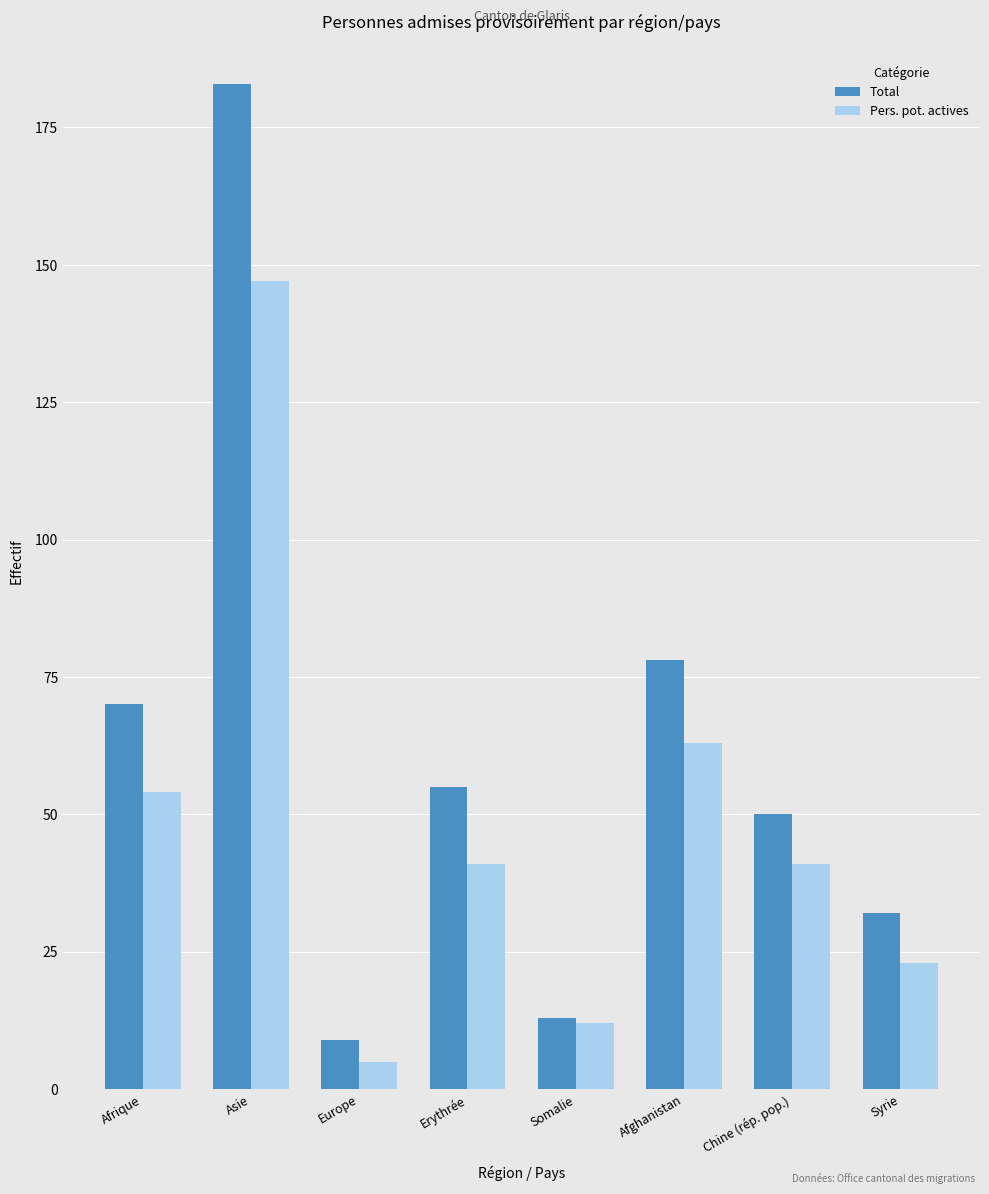

What is the average value of the Pers. pot. actives series?

48